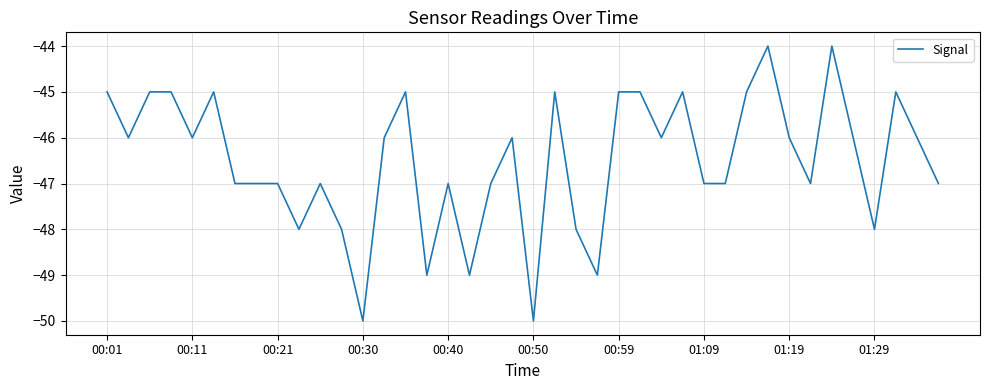

What is the maximum value shown in the chart?

-44